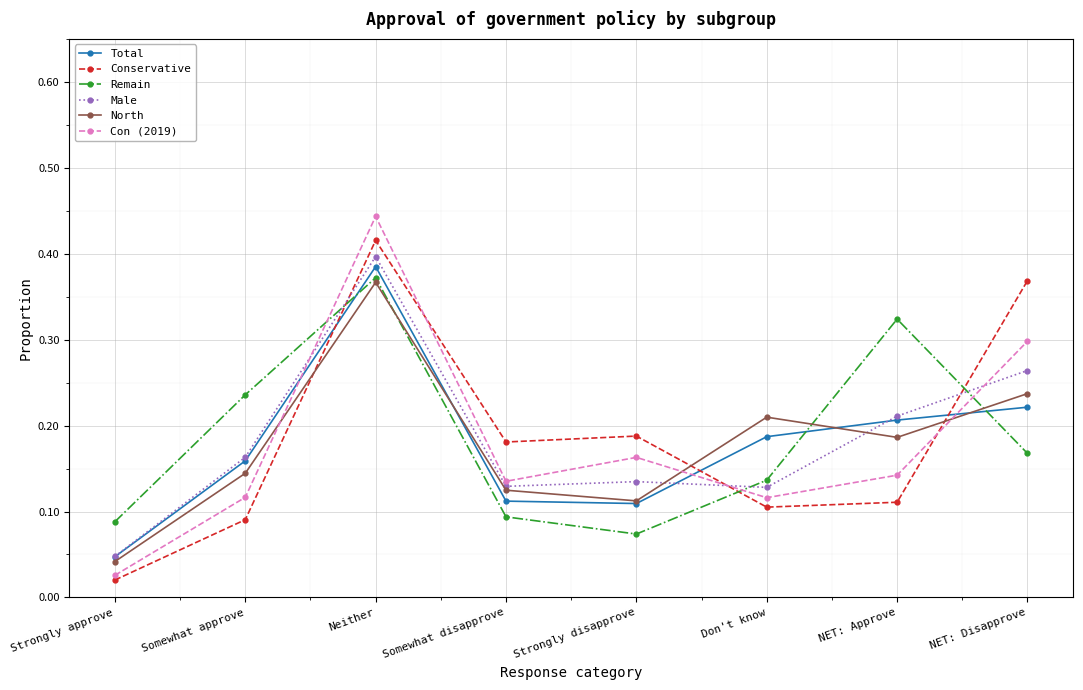

Is it true that North equals 0.2 at Don't know?

True